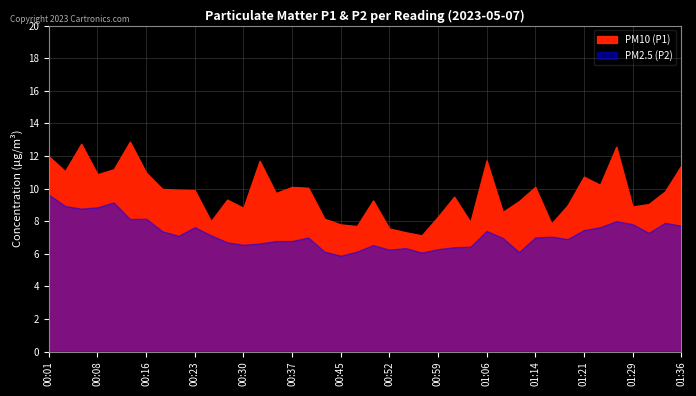

The value of PM10 (P1) at 01:14 is 13.4. True or false?

False